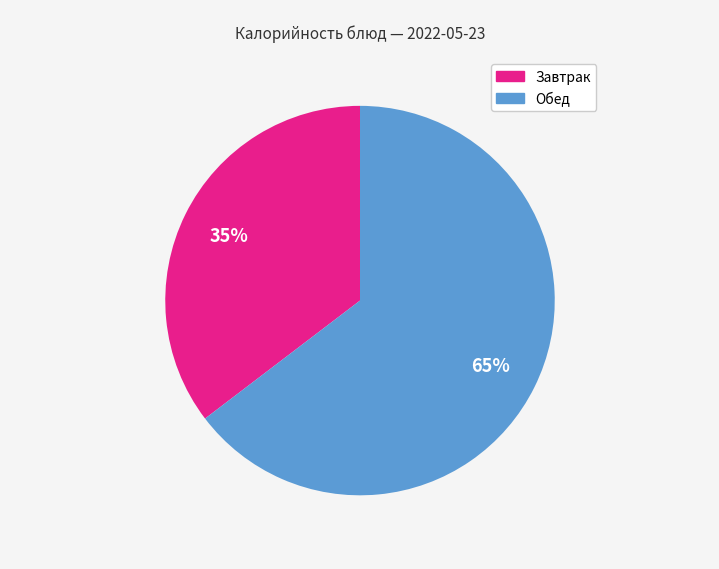

To the nearest percent, what is the average slice percentage?

50%